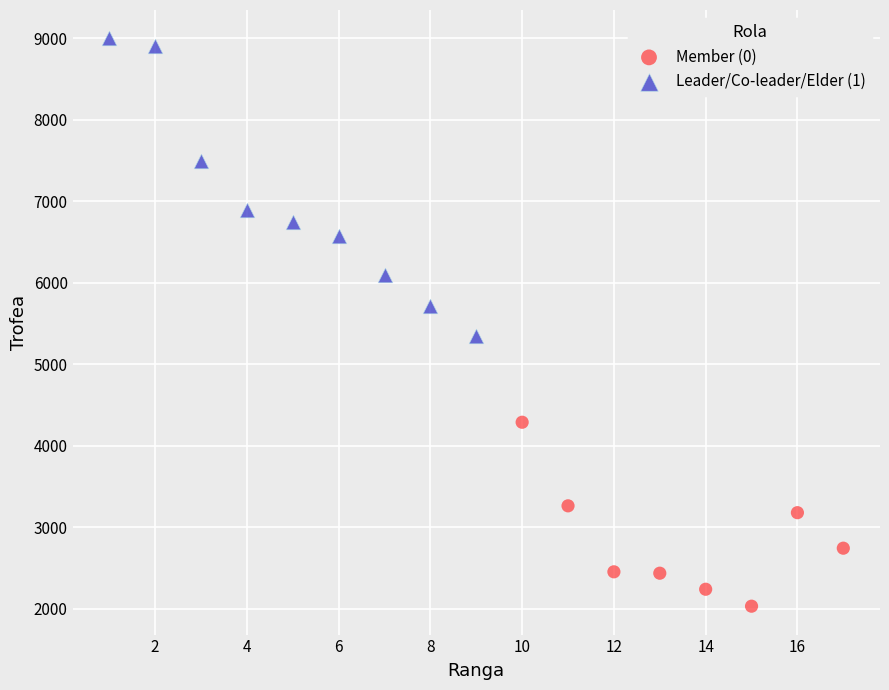

Which series contains the lowest Y value?

Member (0)